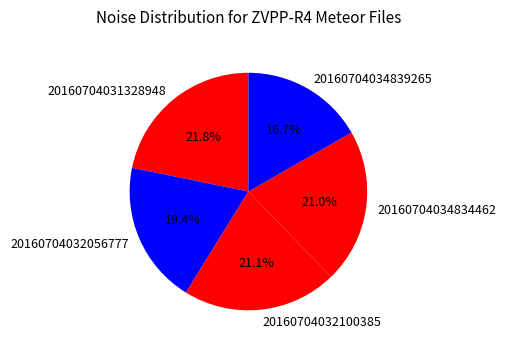

Is the sum of 20160704034839265 and 20160704032056777 greater than half?

No